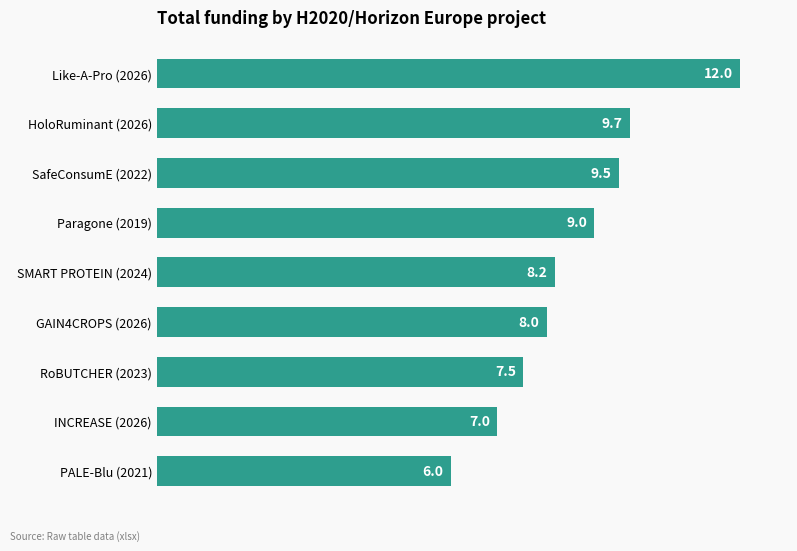

What is the sum of all values?

77.0